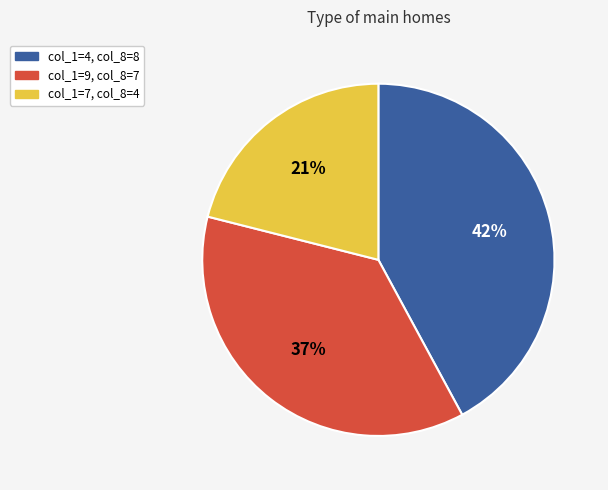

To the nearest percent, what is the difference between the largest and smallest slice percentages?

21%